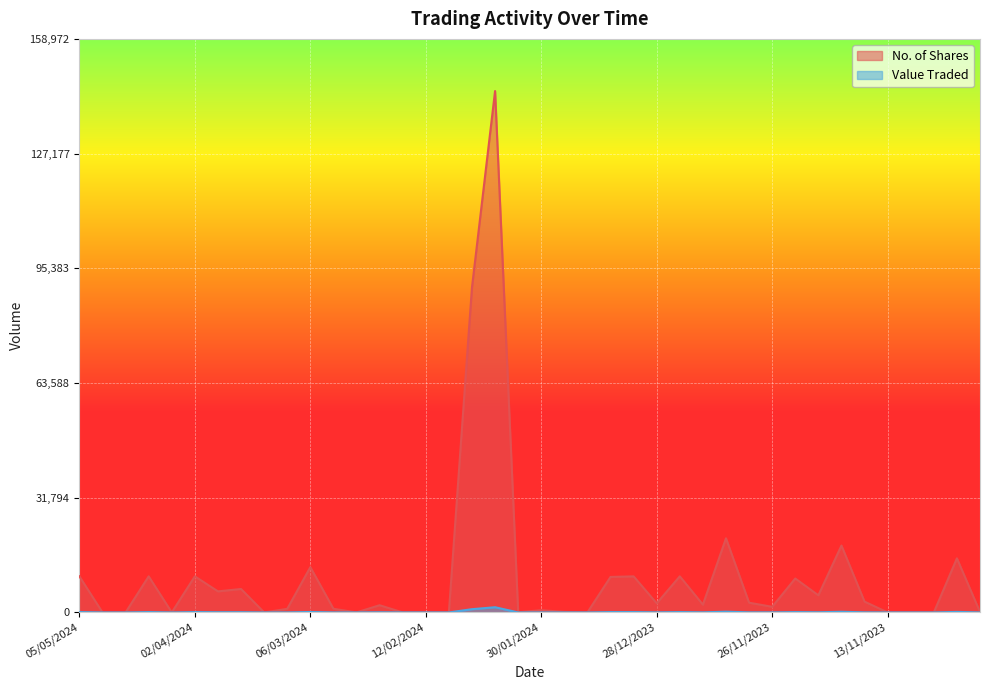

Is the value of No. of Shares at 02/04/2024 greater than the value of Value Traded at 07/11/2023?

Yes